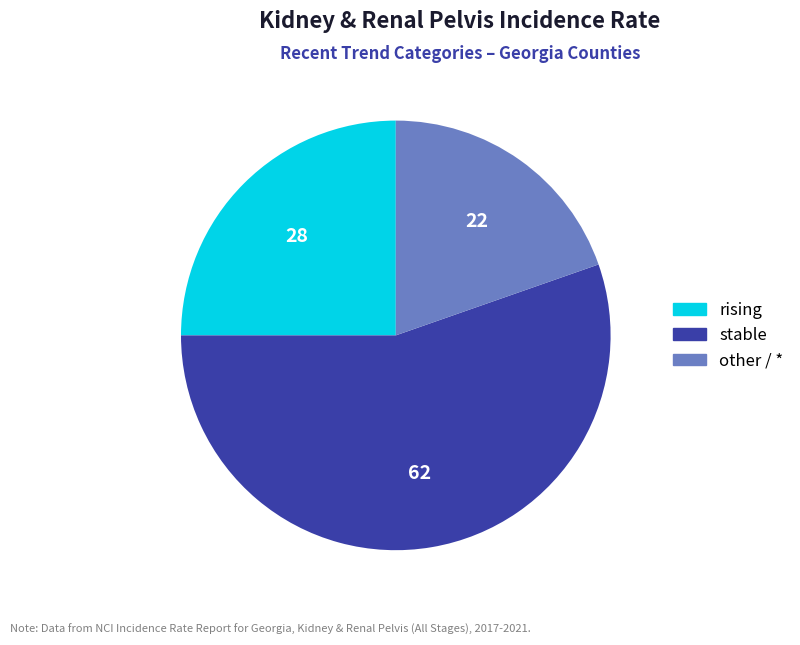

Which category accounts for the majority?

stable